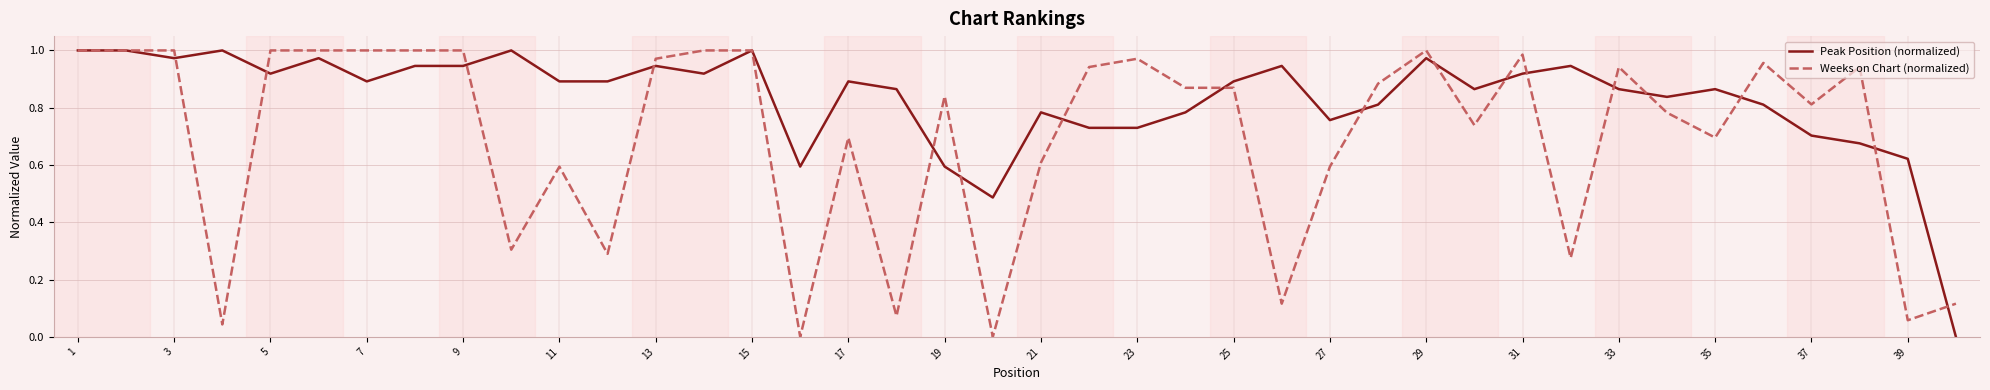

Which series has the largest total across all categories?

Peak Position (normalized)